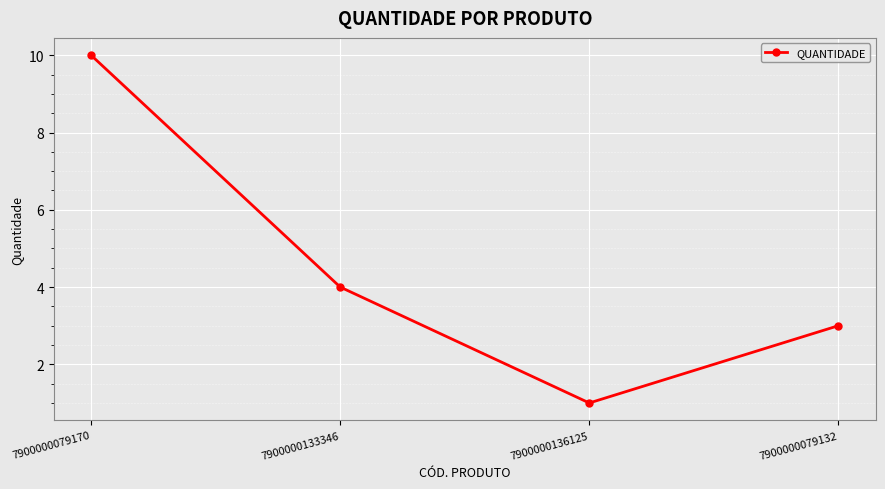

List the labels in order of value, smallest first.

7900000136125, 7900000079132, 7900000133346, 7900000079170